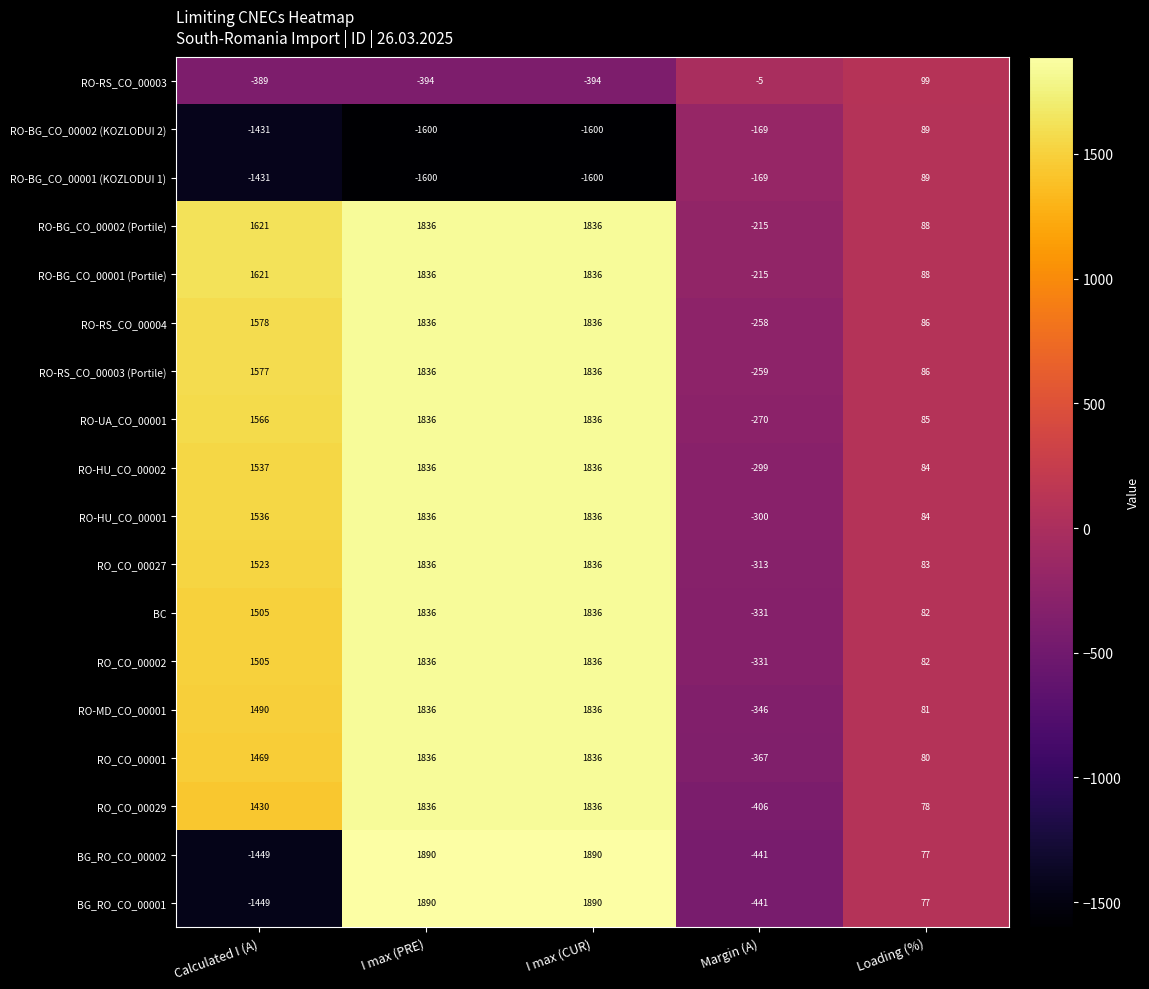

How many distinct data groups are displayed?

18